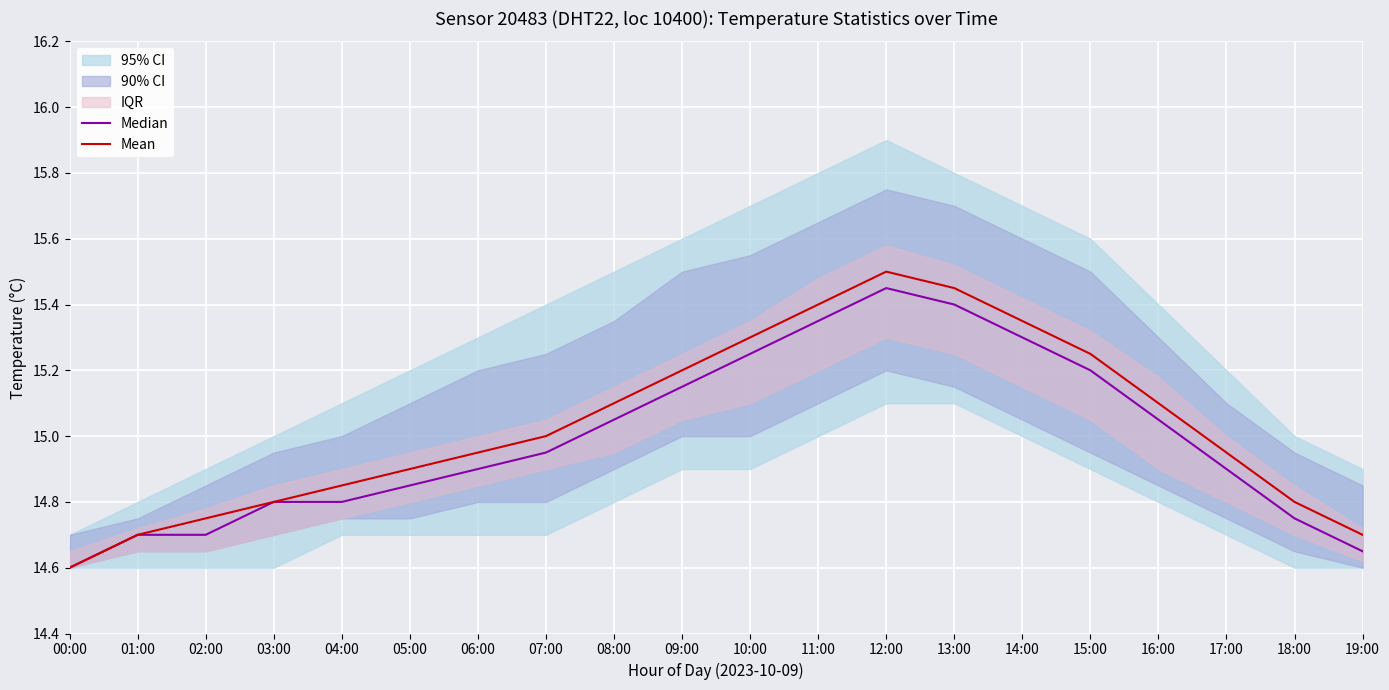

True or false: Mean and Median intersect in this chart.

False